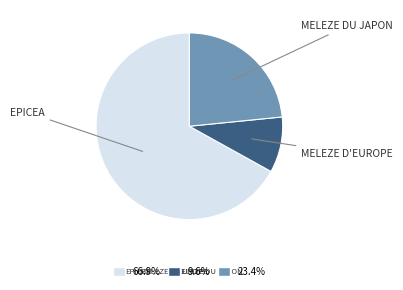

Approximately how many times larger is the value at 23.4% compared to 9.6%?

2.4